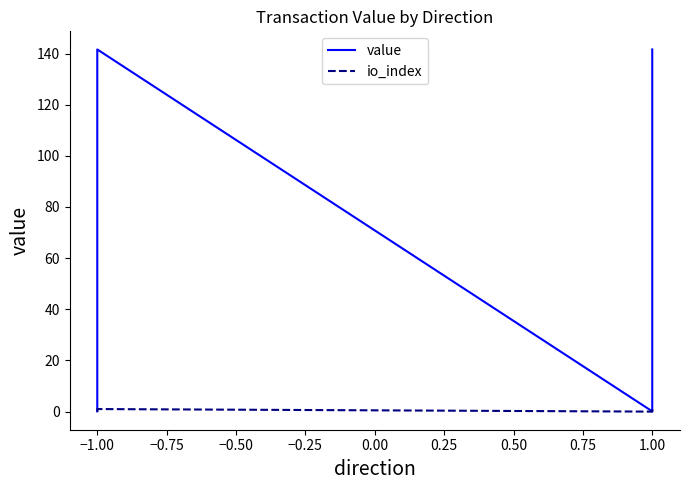

How many positive values does the io_index series have?

2